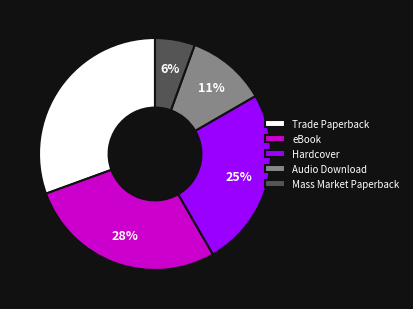

Between Trade Paperback and Mass Market Paperback, which is larger?

Trade Paperback